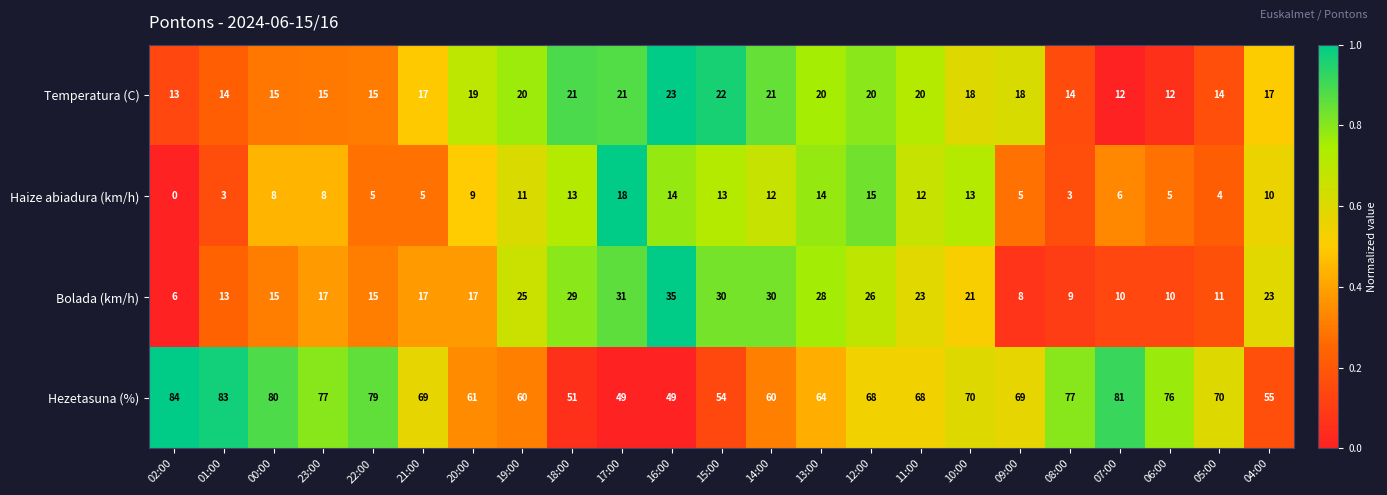

How many values in Haize abiadura (km/h) are above zero?

22